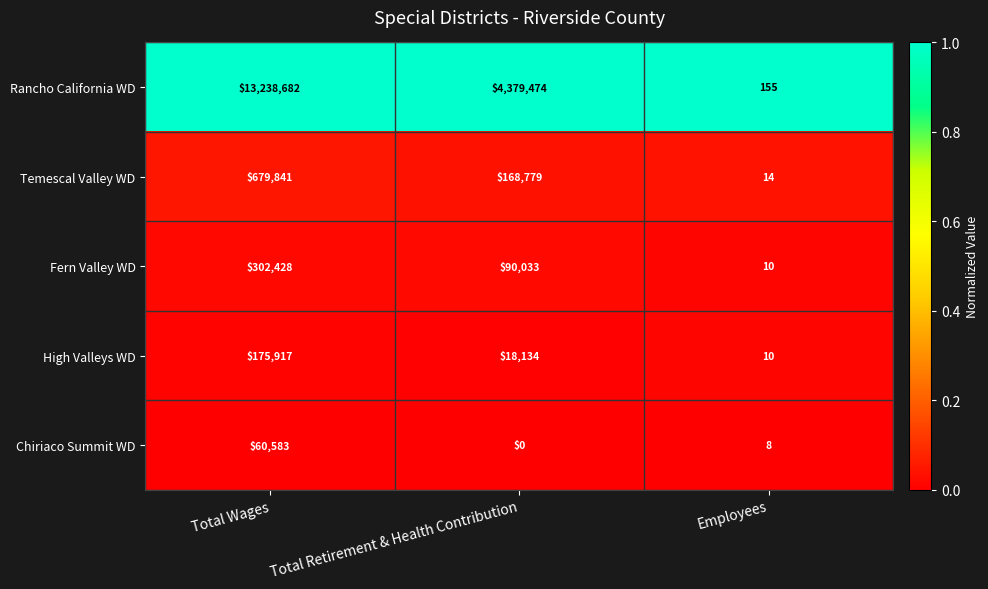

What is the difference between the highest and lowest values at Employees?

147